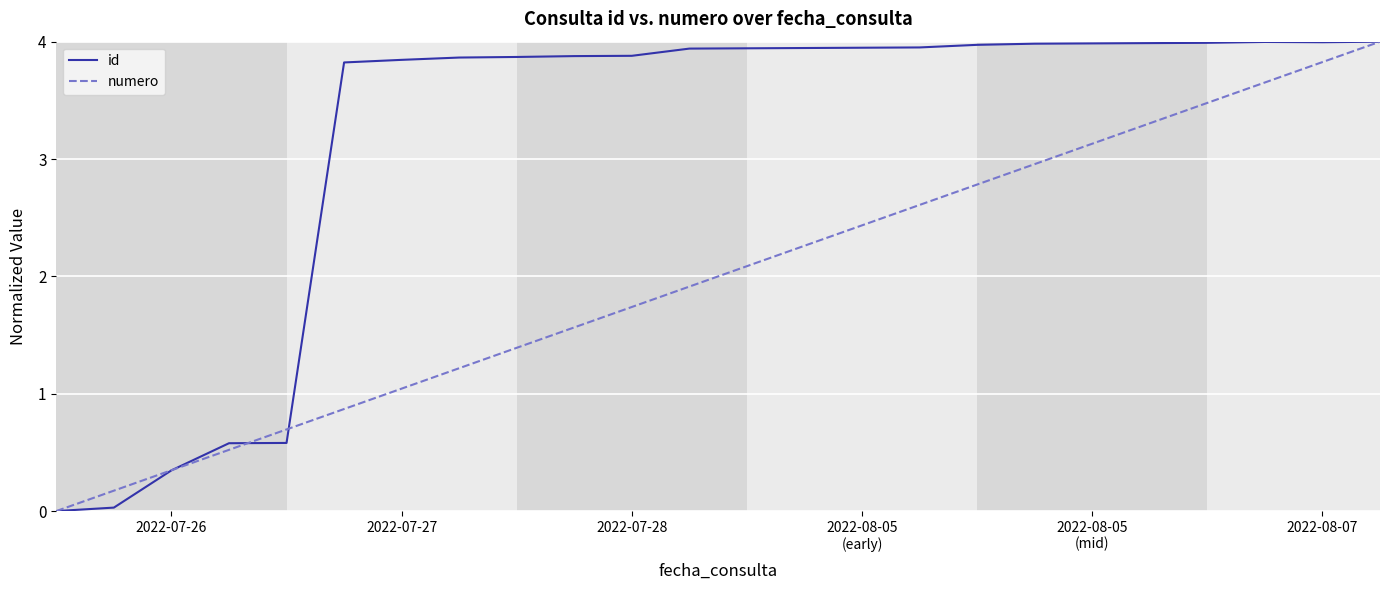

True or false: numero has more than 0 points higher than both neighbors.

False